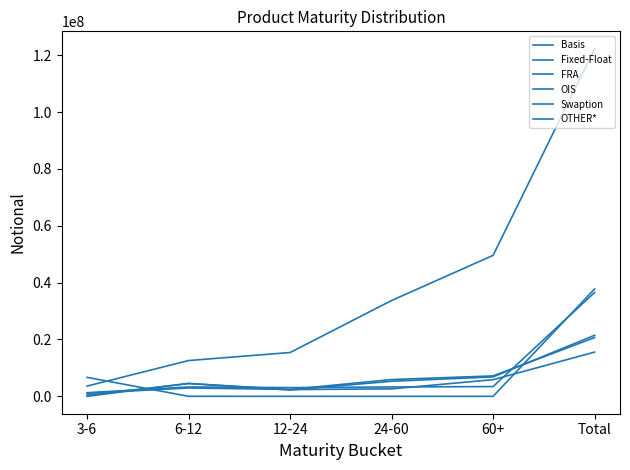

Which series has the widest spread of values?

Fixed-Float